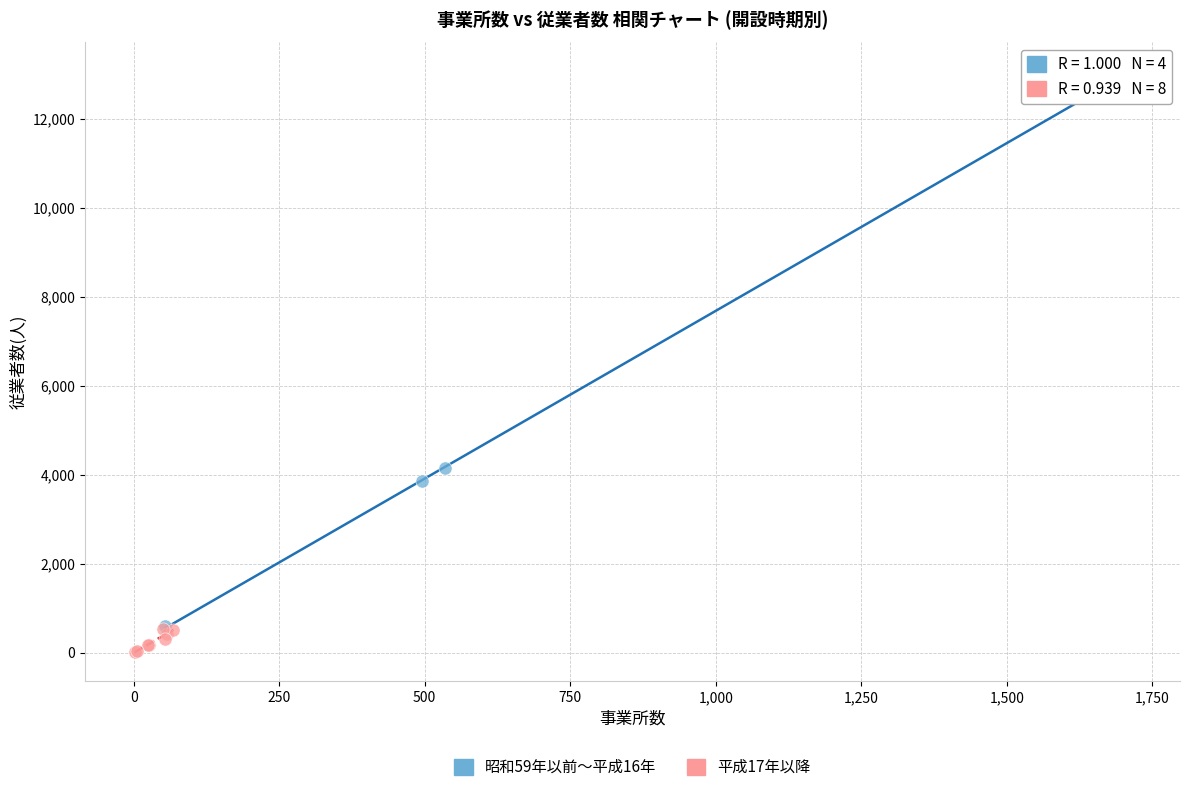

Which series contains the highest Y value?

昭和59年以前～平成16年